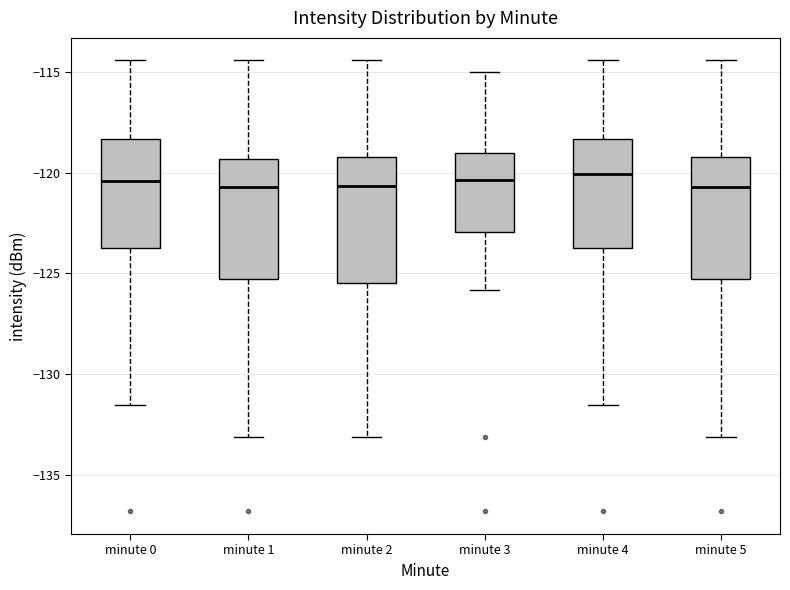

Reading left to right, transcribe this box plot: for each box, give where its median line is, the range the box spans, and where its two whiskers end, as read against the y-axis. The values are not printed on the chart, so give them approximately, as read against the axis.

minute 0: median -120.5, box -124.0 to -118.5, whiskers -131.5 to -114.5
minute 1: median -120.5, box -125.5 to -119.5, whiskers -133.0 to -114.5
minute 2: median -120.5, box -125.5 to -119.0, whiskers -133.0 to -114.5
minute 3: median -120.5, box -123.0 to -119.0, whiskers -126.0 to -115.0
minute 4: median -120.0, box -124.0 to -118.5, whiskers -131.5 to -114.5
minute 5: median -120.5, box -125.5 to -119.0, whiskers -133.0 to -114.5